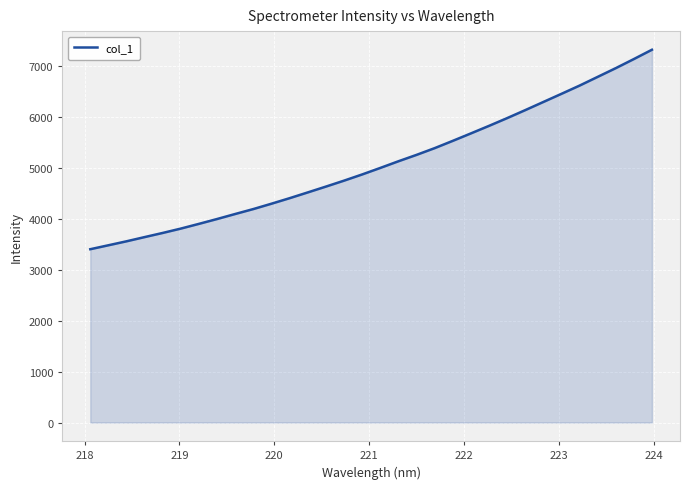

What is the average value?

5082.4